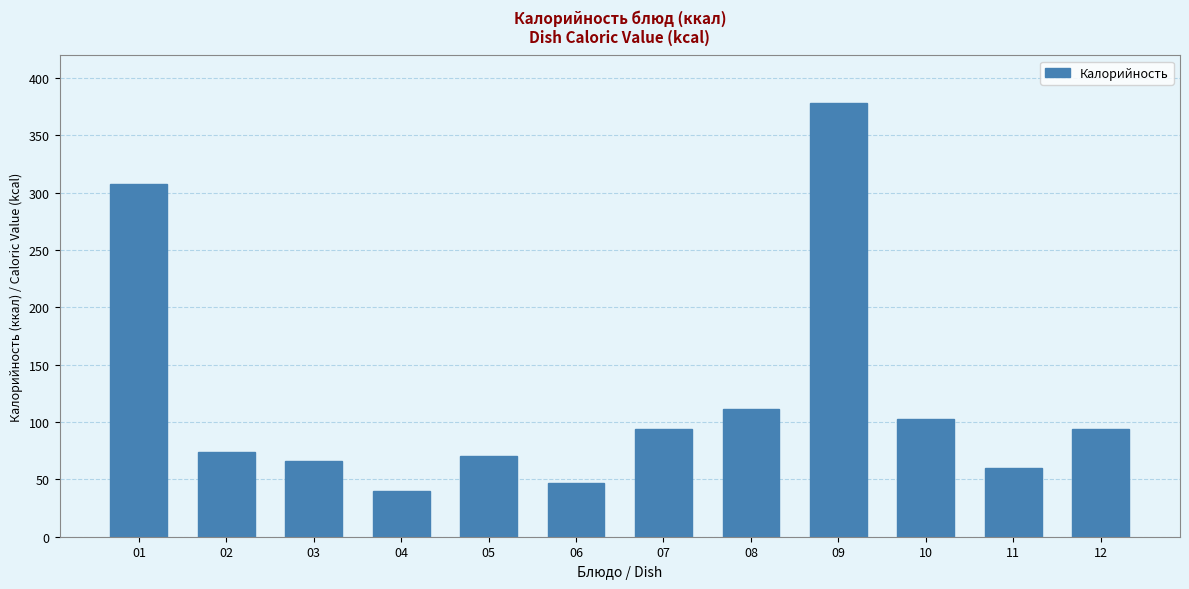

Count the number of categories in the chart.

12